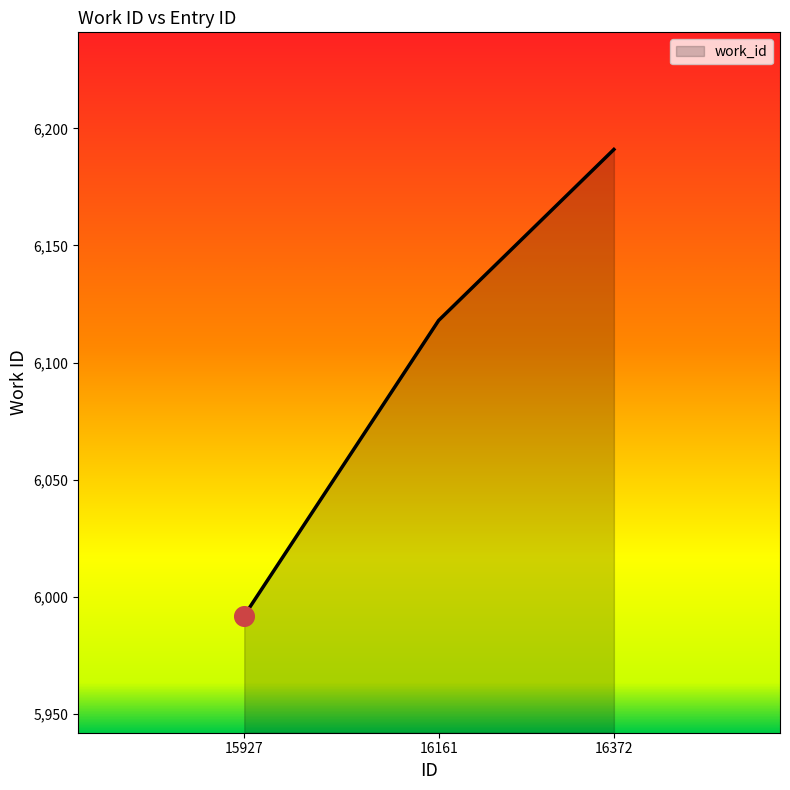

What is the change in value from 15927 to 16372?

+199